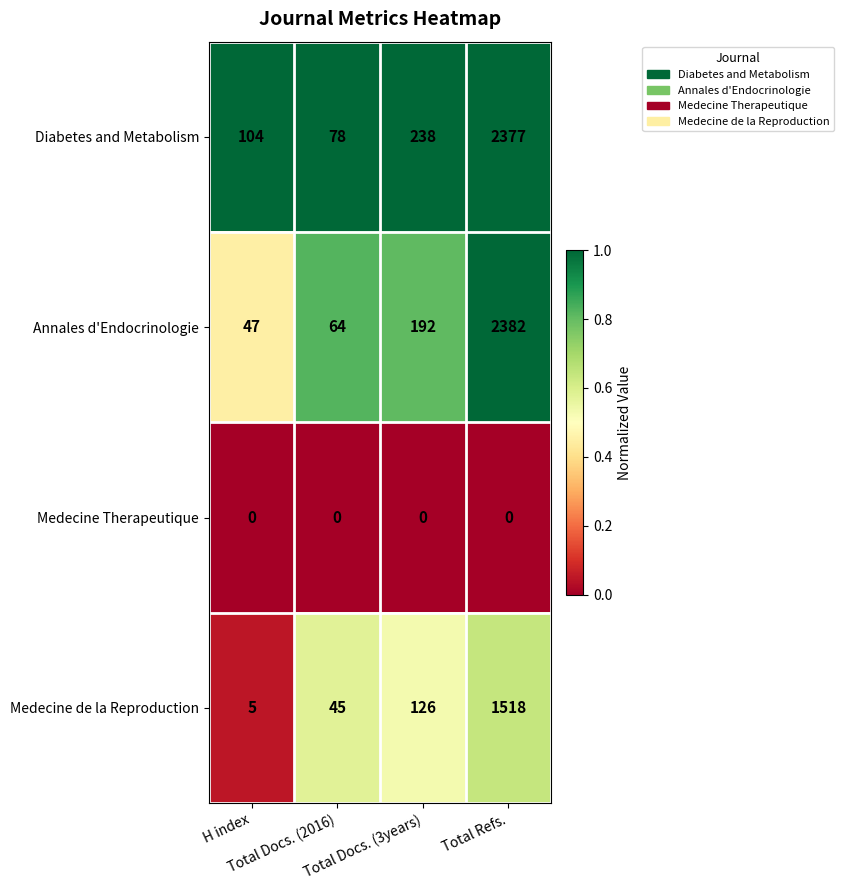

Rank the series by their maximum value, from highest to lowest.

Annales d'Endocrinologie, Diabetes and Metabolism, Medecine de la Reproduction, Medecine Therapeutique